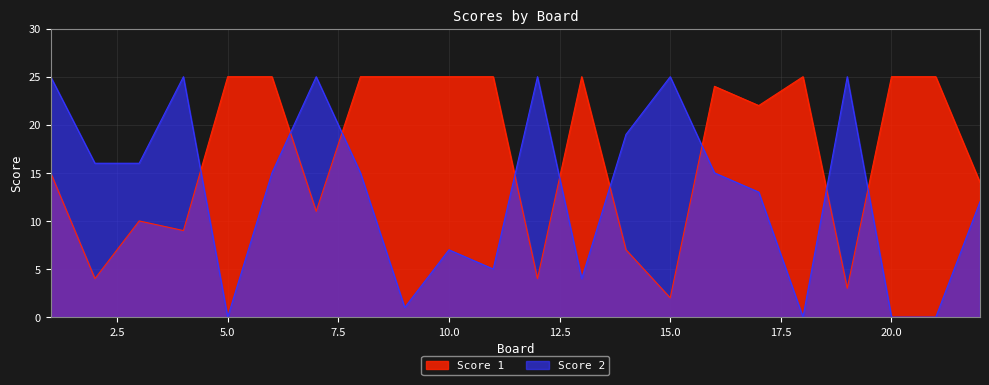

Which series ends up on top after the final intersection of Score 2 and Score 1?

Score 1